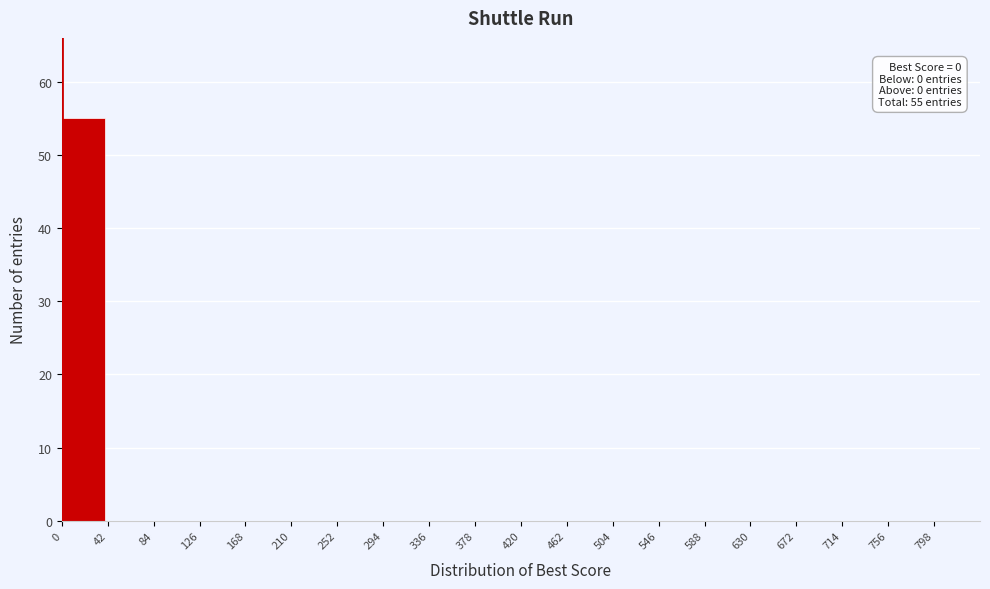

Which range on the x-axis has the tallest bar?

0 to 42